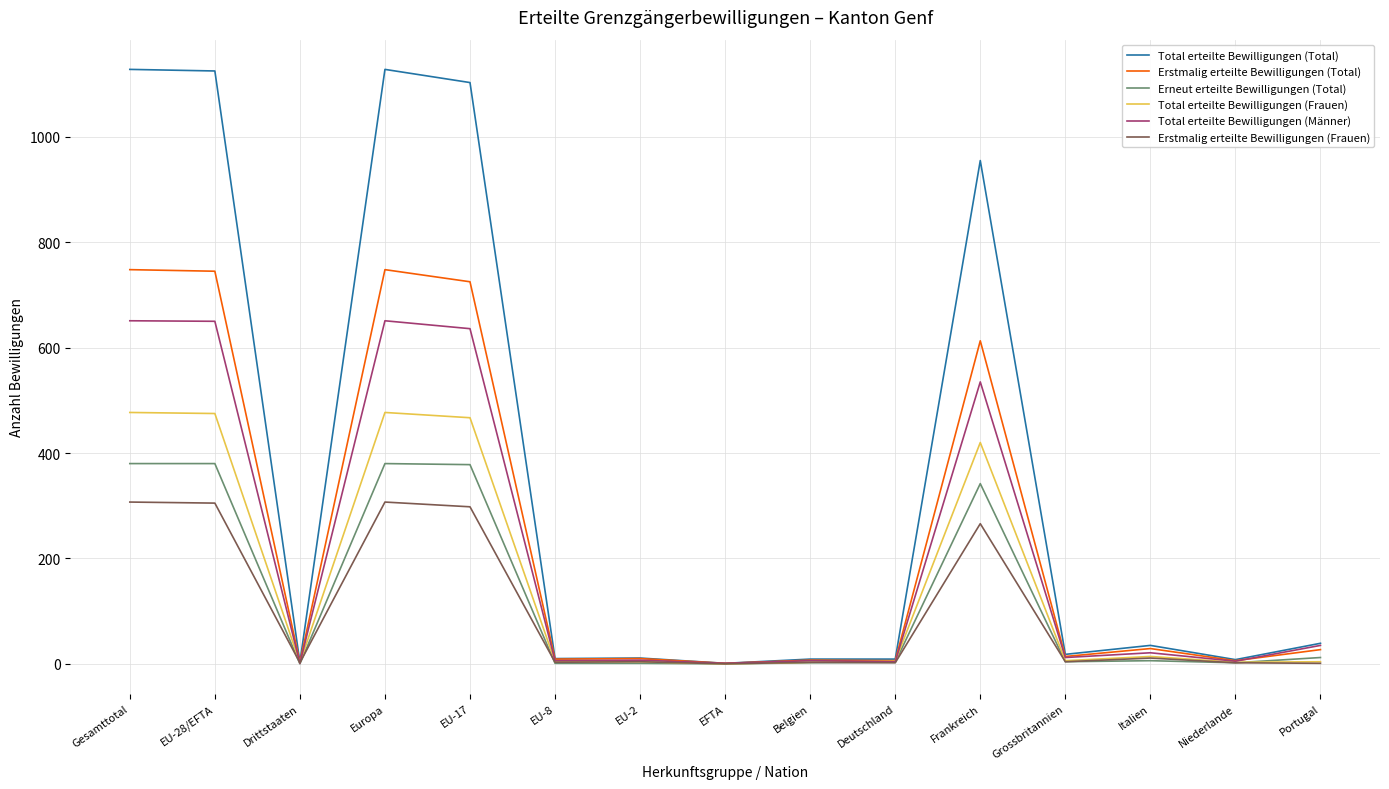

What position from the right is Niederlande?

2